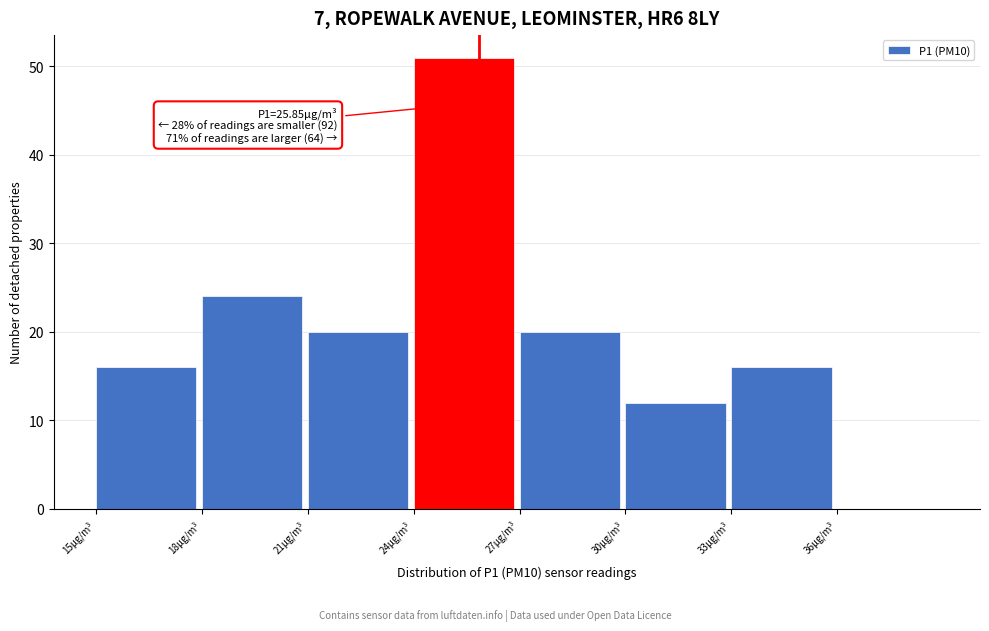

Which range on the x-axis has the tallest bar?

24 to 27